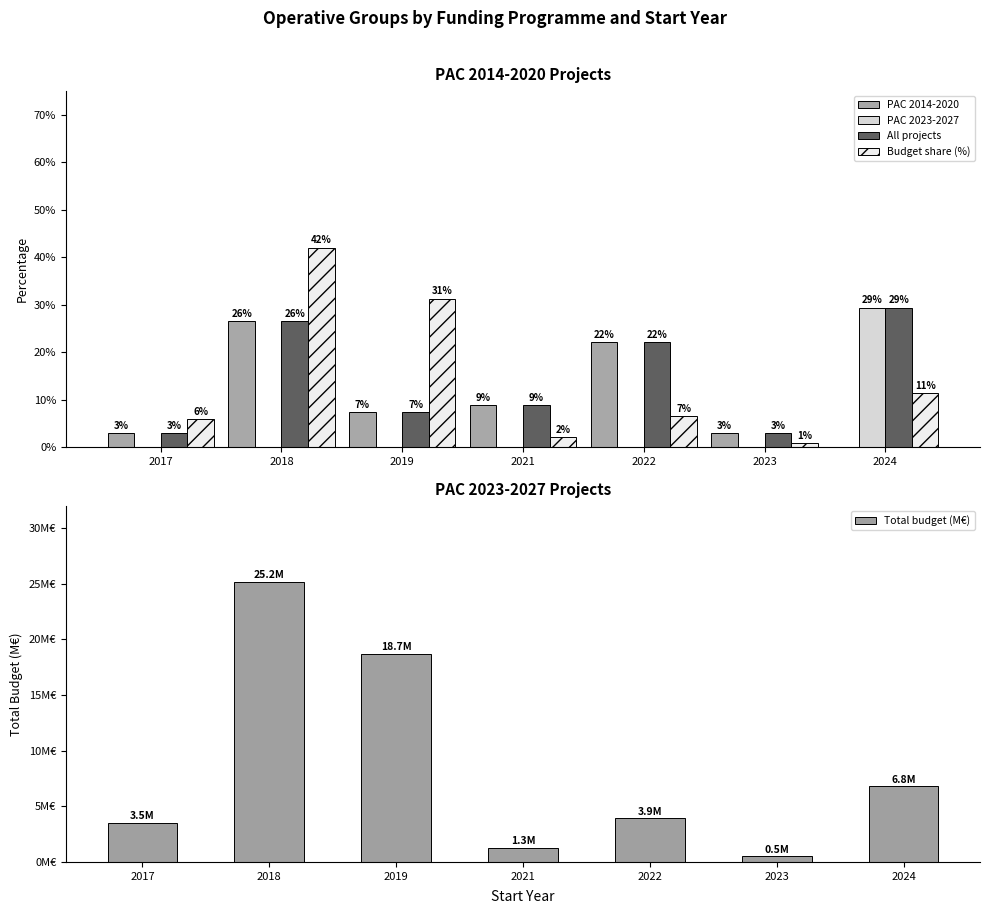

At which label does PAC 2023-2027 reach its minimum?

2017